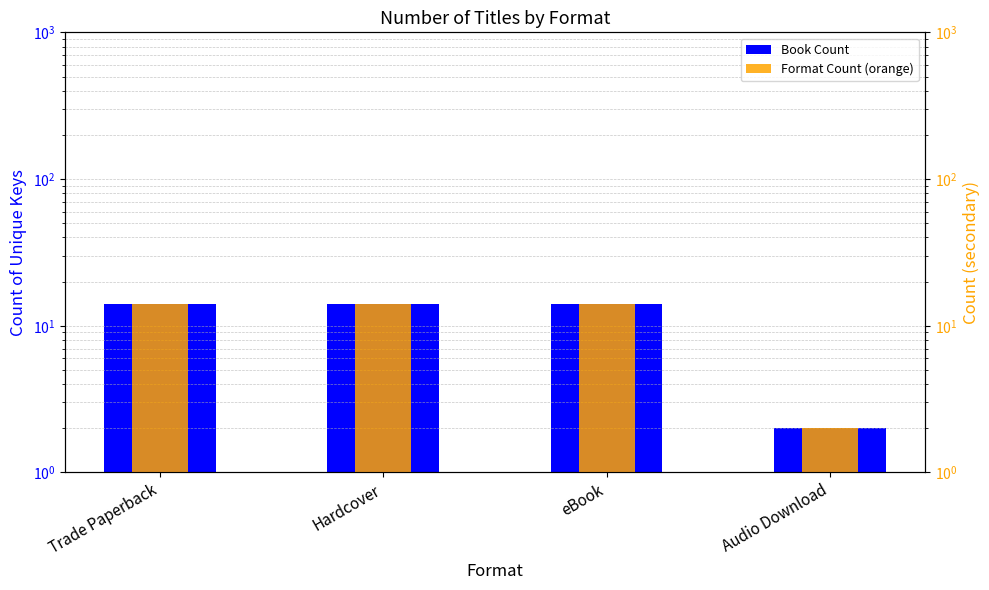

What position from the left is Hardcover?

2